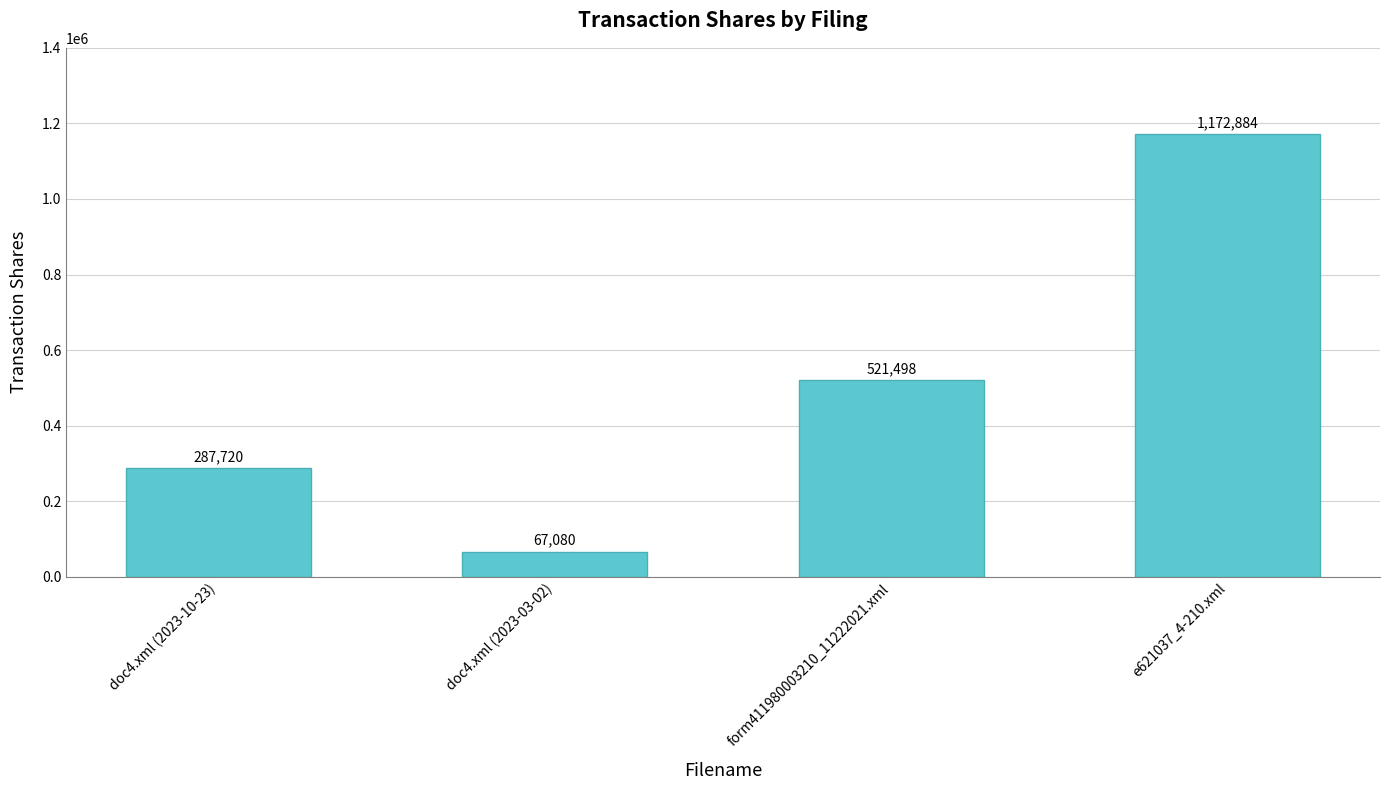

What is the change in value from doc4.xml (2023-03-02) to e621037_4-210.xml?

+1105804